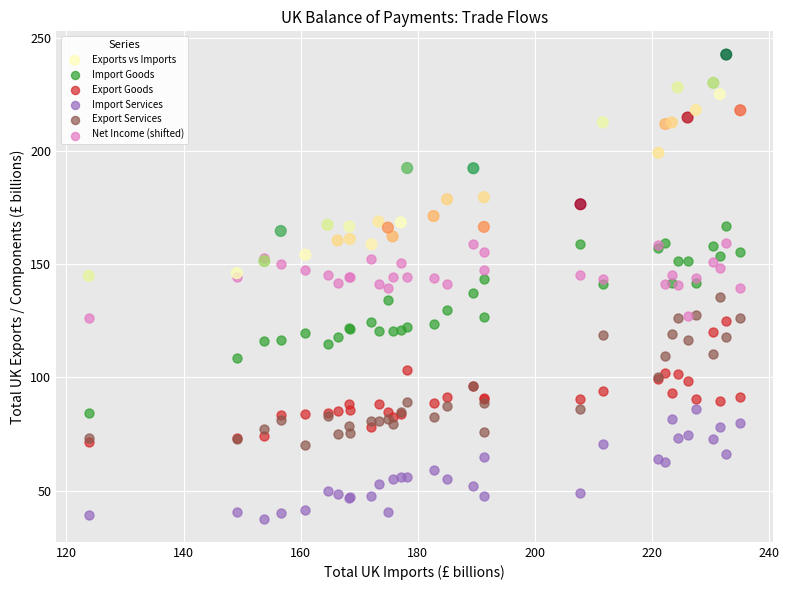

Which series reaches the maximum Y coordinate?

Exports vs Imports